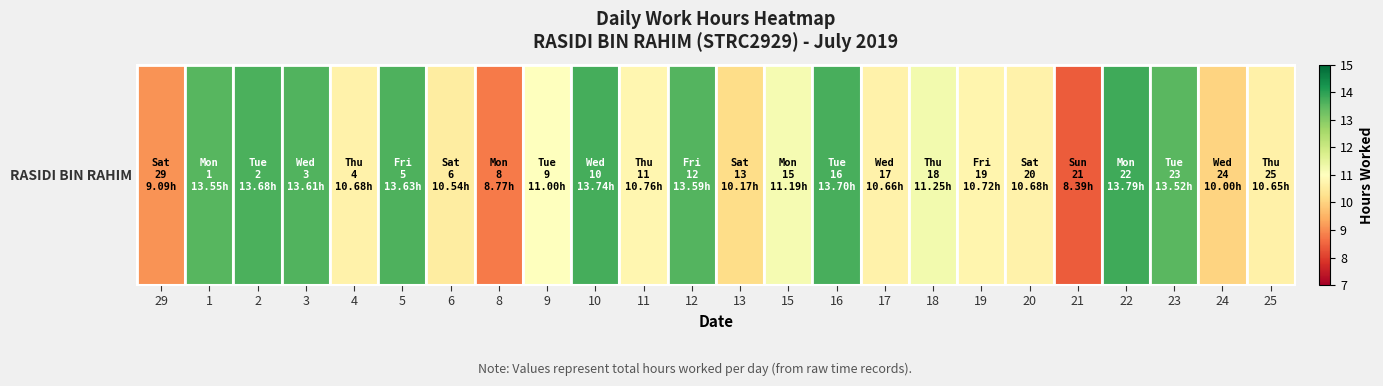

Reading left to right, list all the values displayed in this chart.

29=9.1	1=13.6	2=13.7	3=13.6	4=10.7	5=13.6	6=10.5	8=8.8	9=11.0	10=13.7	11=10.8	12=13.6	13=10.2	15=11.2	16=13.7	17=10.7	18=11.2	19=10.7	20=10.7	21=8.4	22=13.8	23=13.5	24=10.0	25=10.7